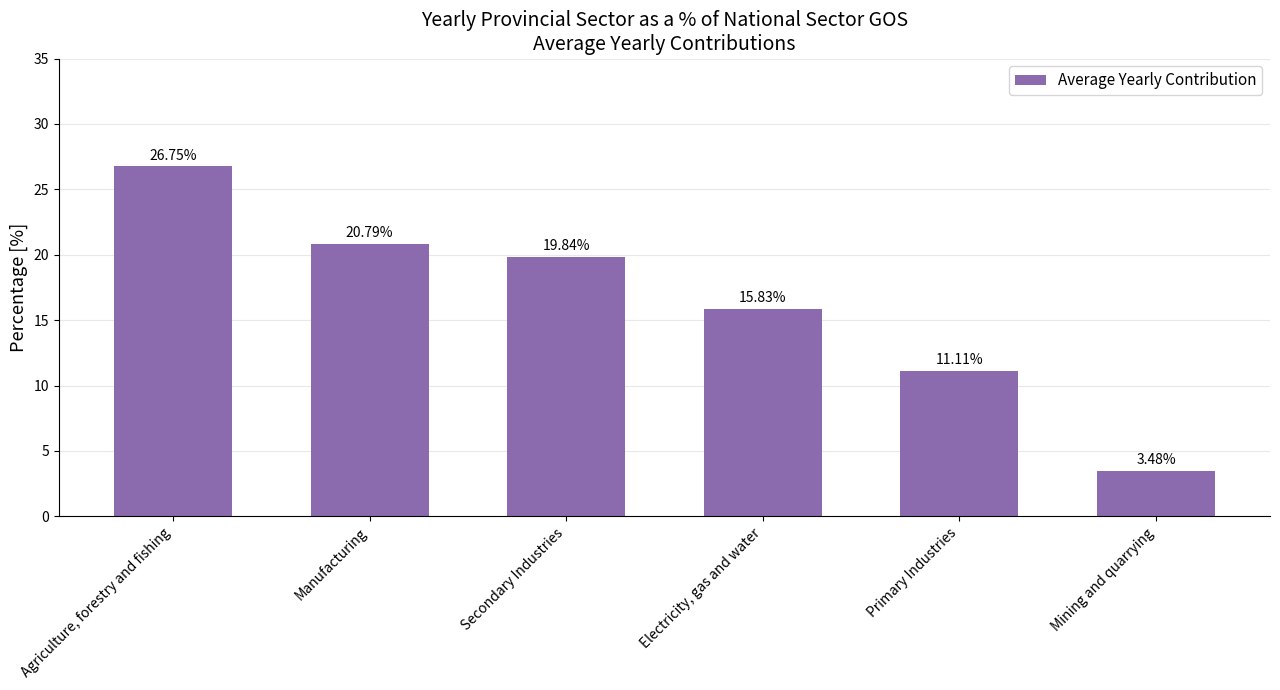

What is the sum of all values?

97.8